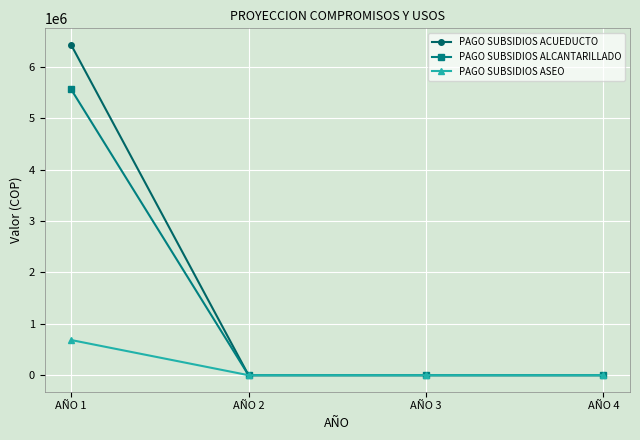

True or false: PAGO SUBSIDIOS ACUEDUCTO has more than 2 interior local peaks.

False